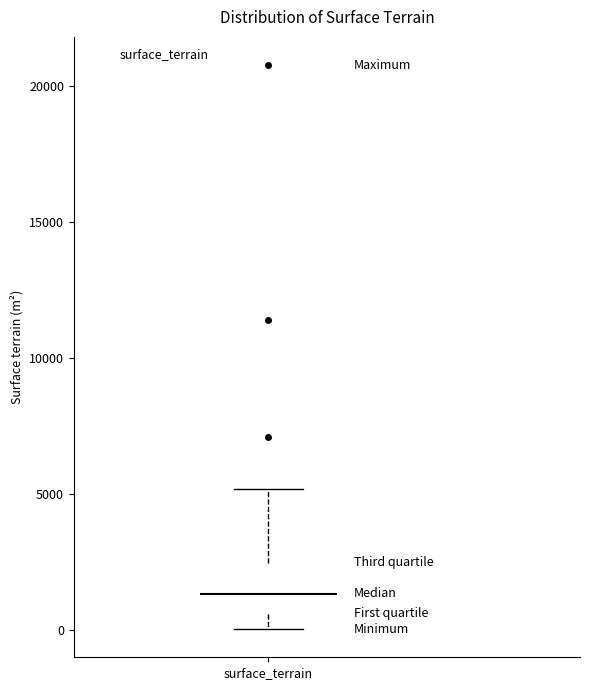

Where is the lower edge of the box for surface_terrain on the y-axis? The values are not printed on the chart, so give them approximately, as read against the axis.

500